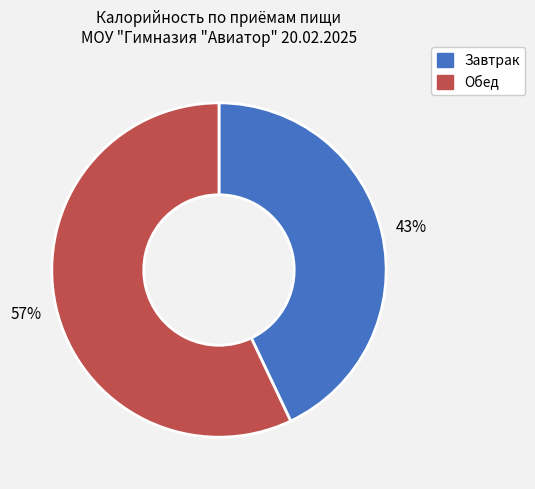

Is there a majority slice in this chart?

Yes